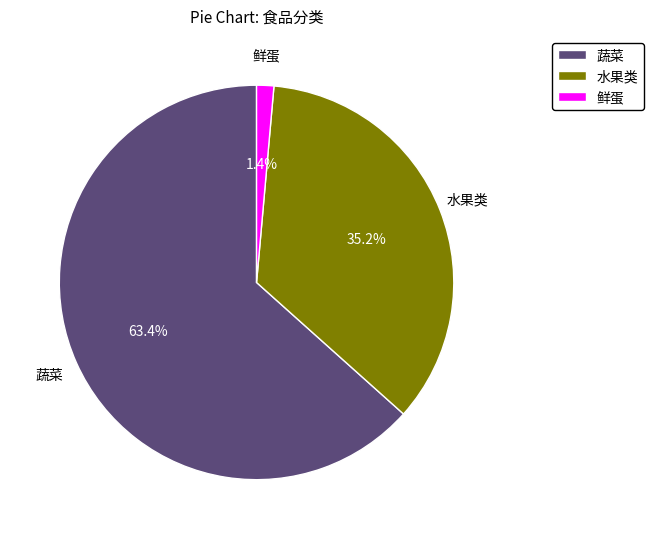

What percentage is the 水果类 slice, to the nearest percent?

35%